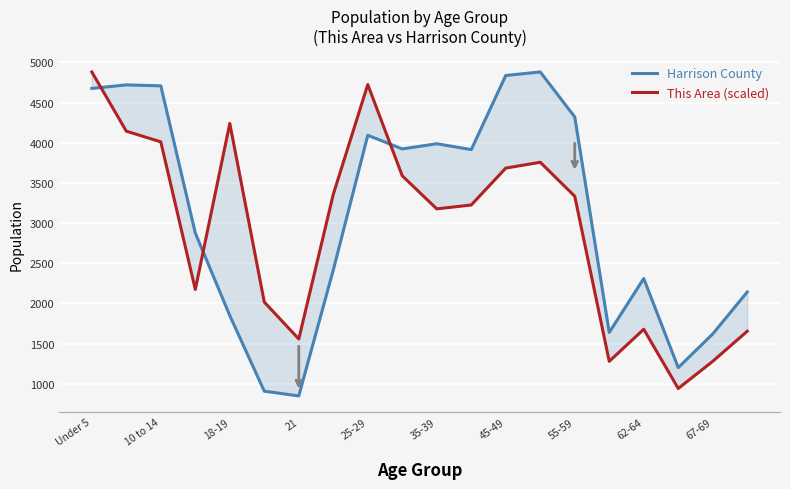

In This Area (scaled), how many points are lower than both neighbors (excluding endpoints)?

5